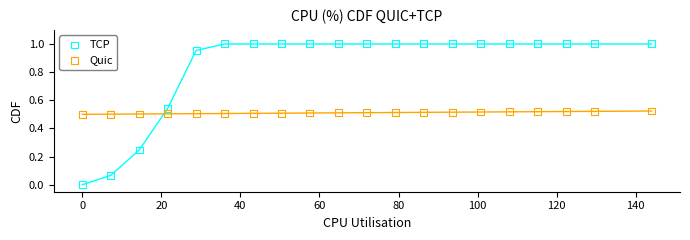

Which series reaches the minimum Y coordinate?

TCP